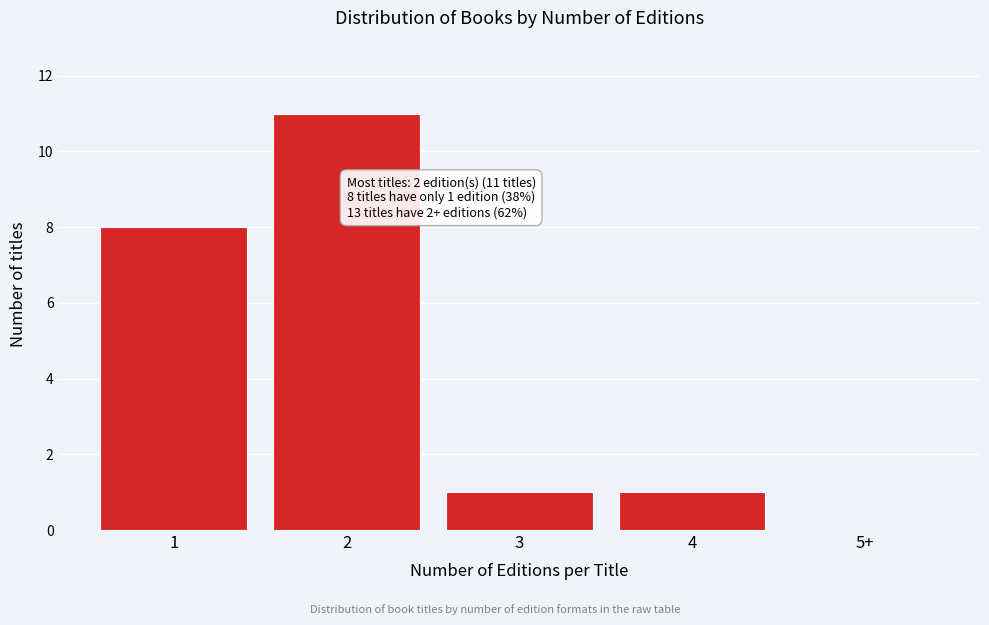

Reading left to right, transcribe all the data shown in this chart.

1=8	2=11	3=1	4=1	5+=0